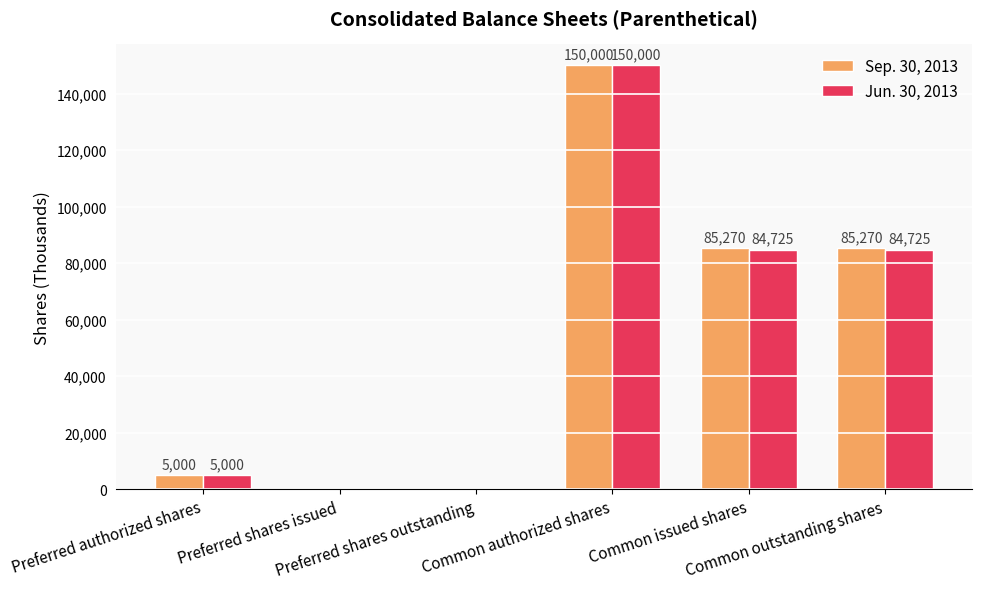

What is the difference between the Sep. 30, 2013 values at Common outstanding shares and Preferred shares issued?

85270